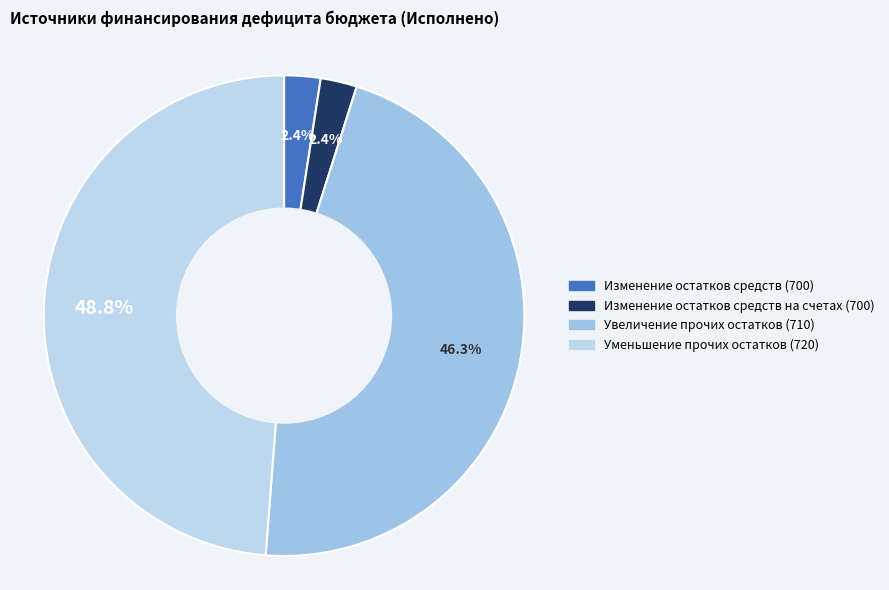

Does any single category account for the majority?

No